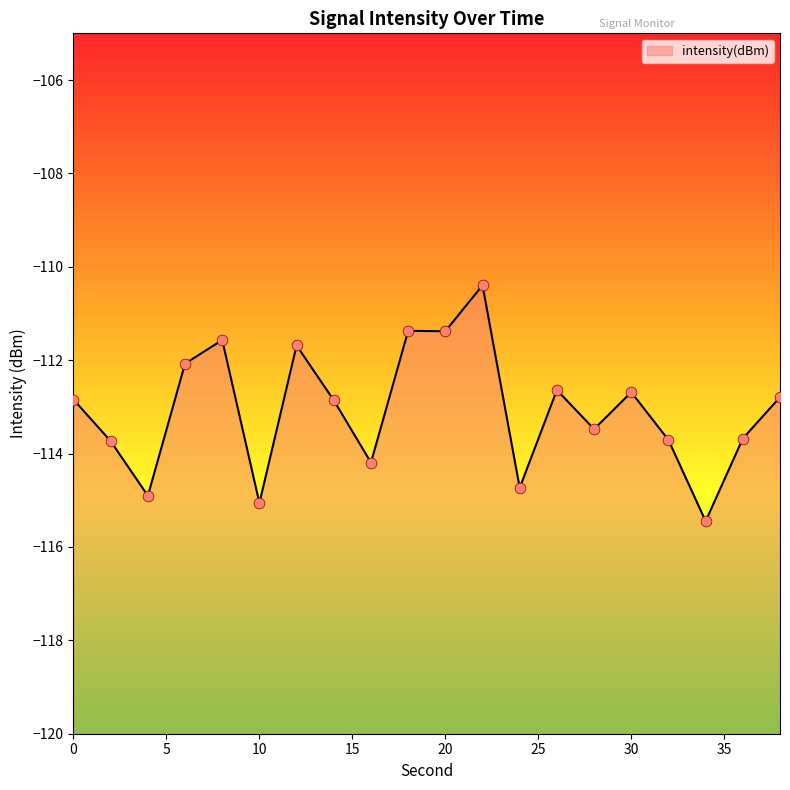

What is the change in value from 2 to 28?

+0.3